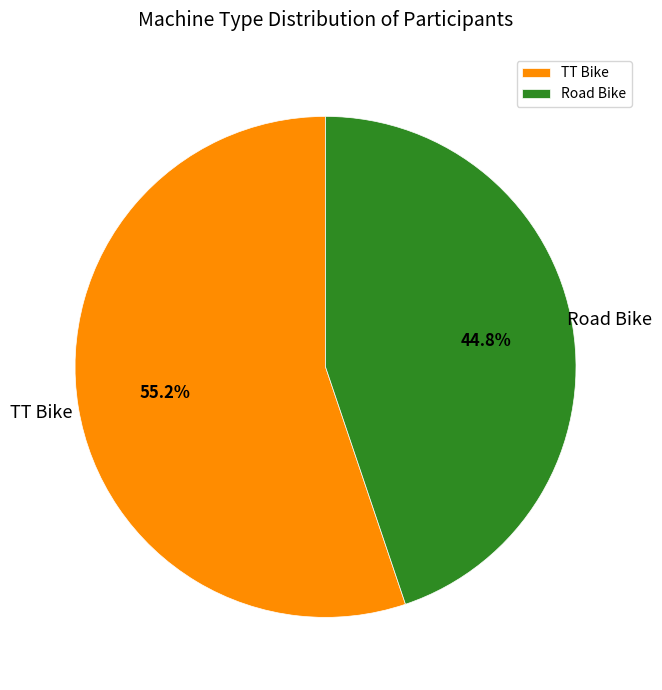

Rank the categories by value from lowest to highest.

Road Bike, TT Bike